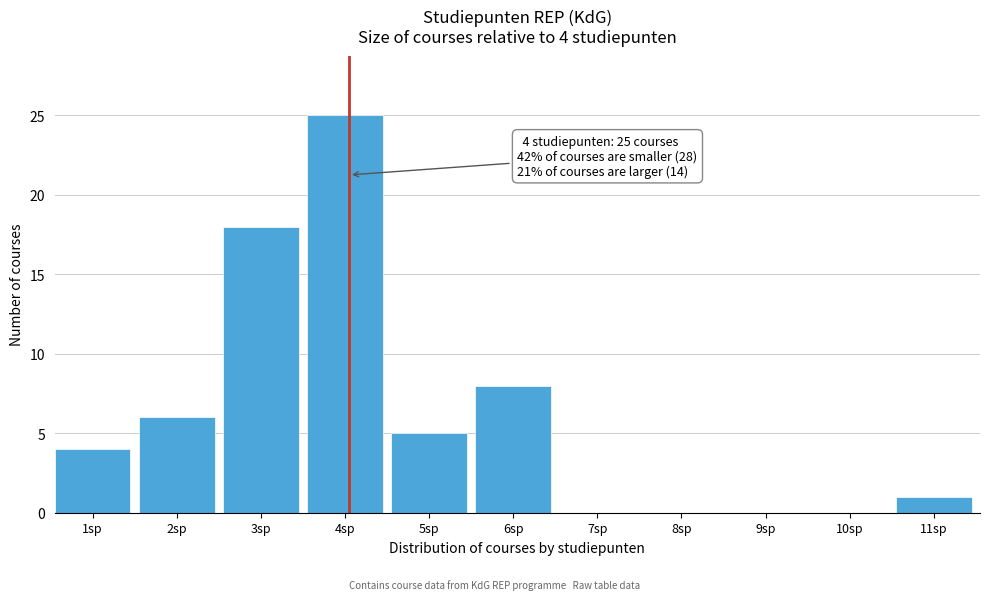

Reading left to right, what are all the values shown in this chart?

1sp=4	2sp=6	3sp=18	4sp=25	5sp=5	6sp=8	7sp=0	8sp=0	9sp=0	10sp=0	11sp=1